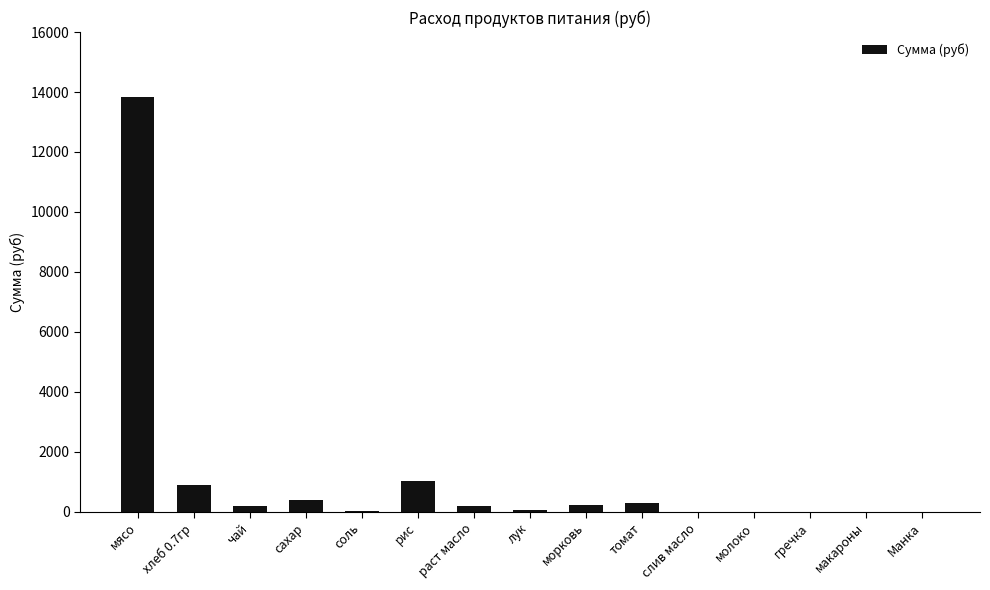

What is the approximate value at раст масло?

206.4